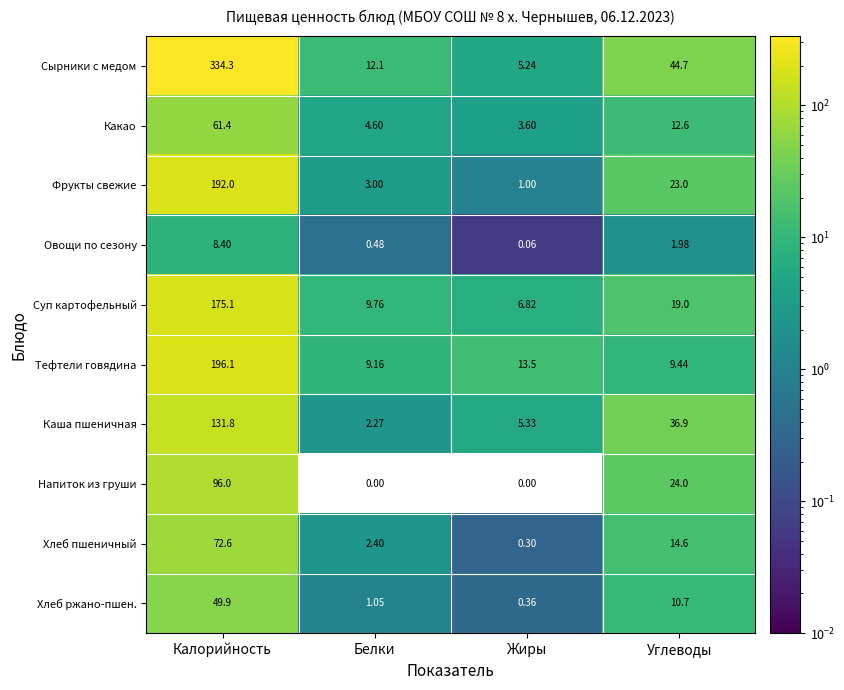

How many distinct data groups are displayed?

10